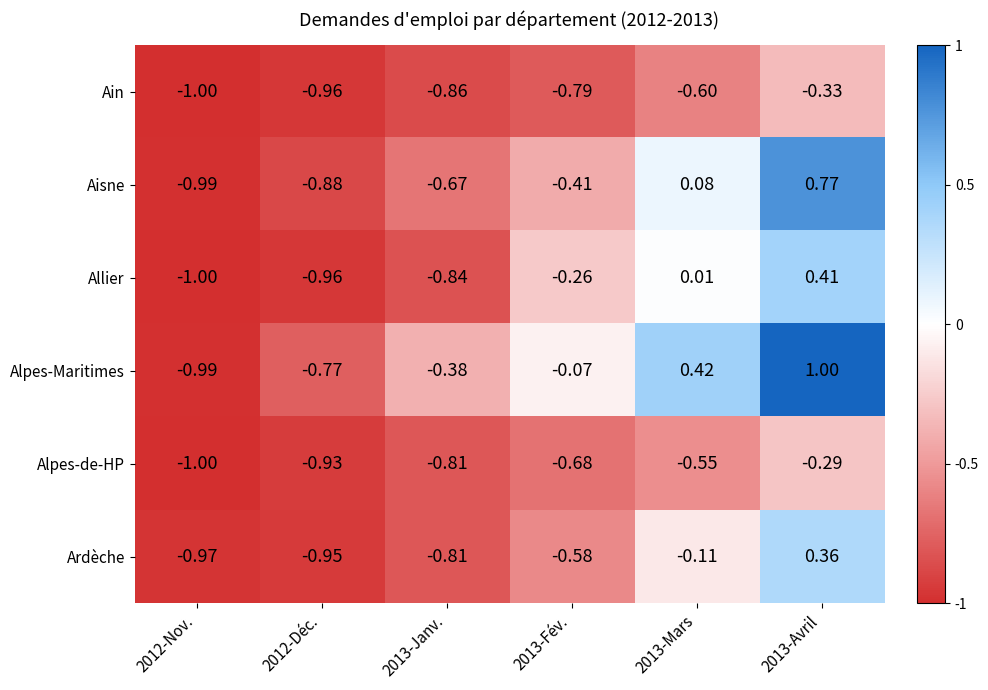

Rank the series at 2013-Mars from highest to lowest value.

Alpes-Maritimes, Aisne, Allier, Ardèche, Alpes-de-HP, Ain